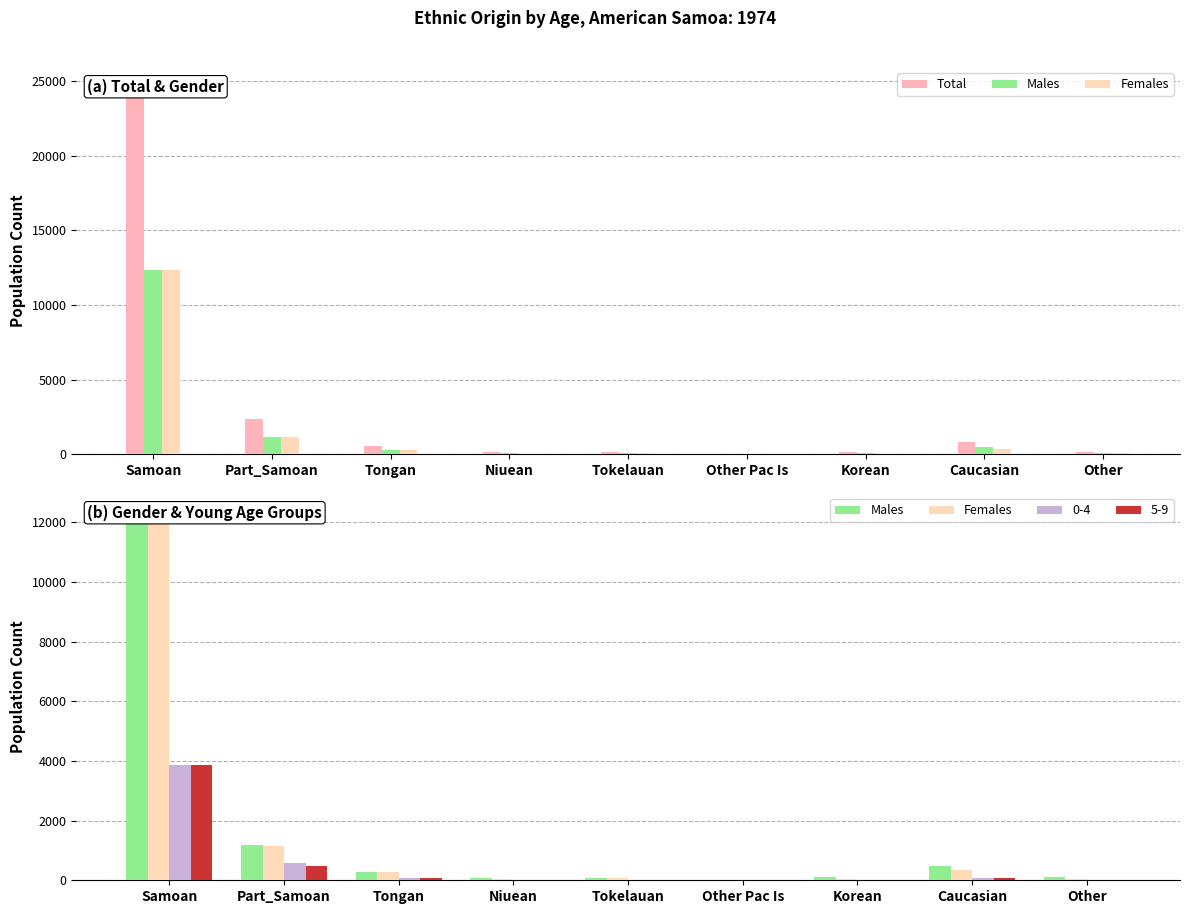

List the labels in order of Total value, largest first.

Samoan, Part_Samoan, Caucasian, Tongan, Tokelauan, Other, Korean, Niuean, Other Pac Is